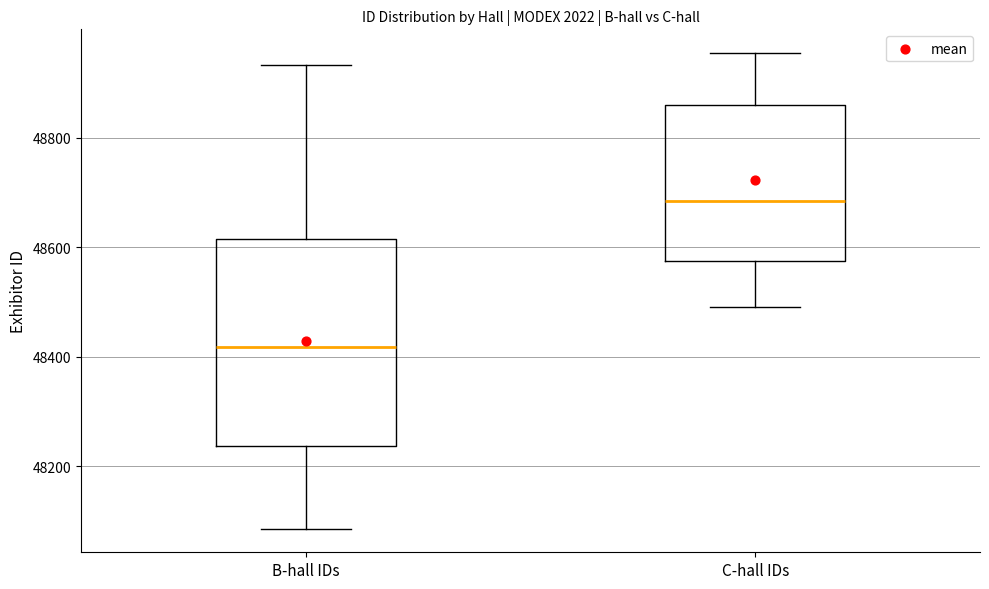

Which box is the tallest, from its lower edge to its upper edge?

B-hall IDs